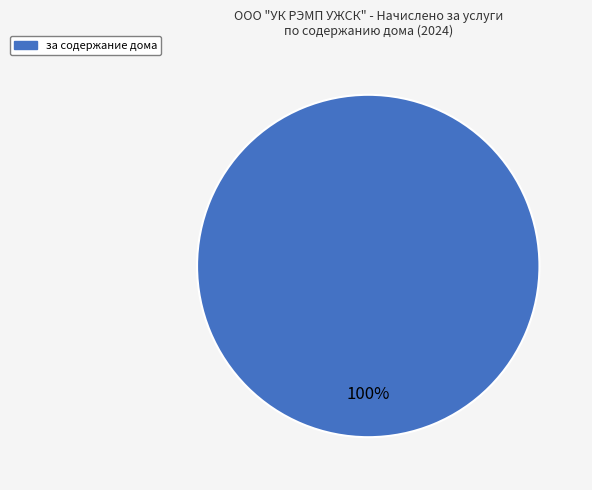

Count the number of slices in the pie.

1